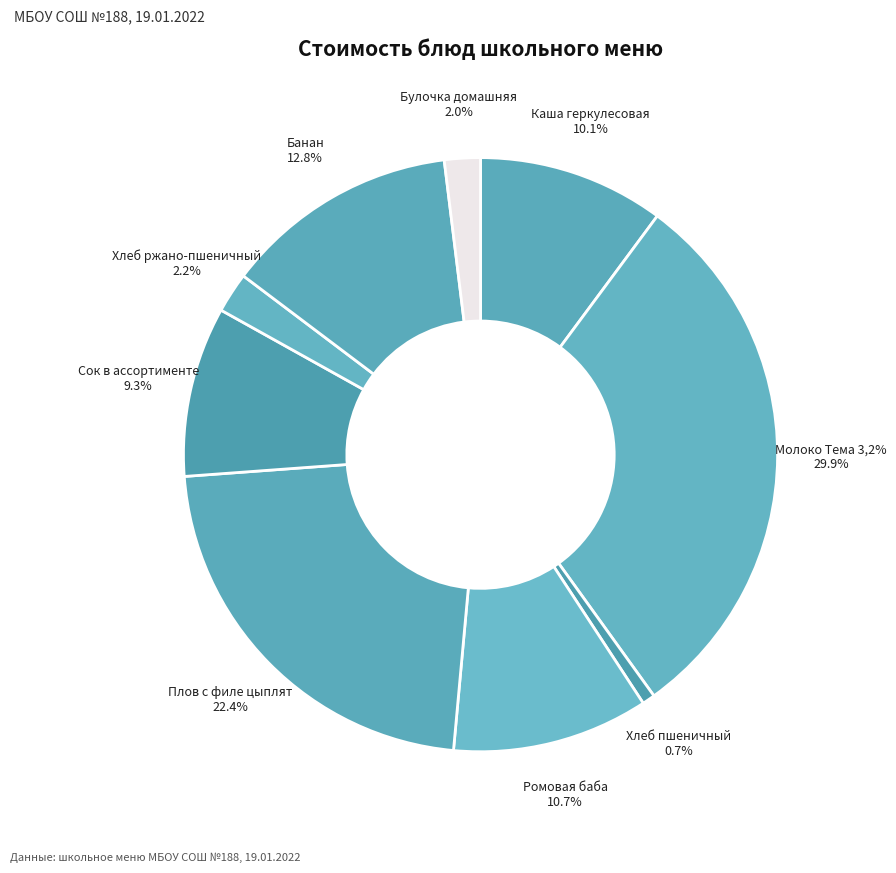

Which slice is the largest?

Молоко Тема 3,2%